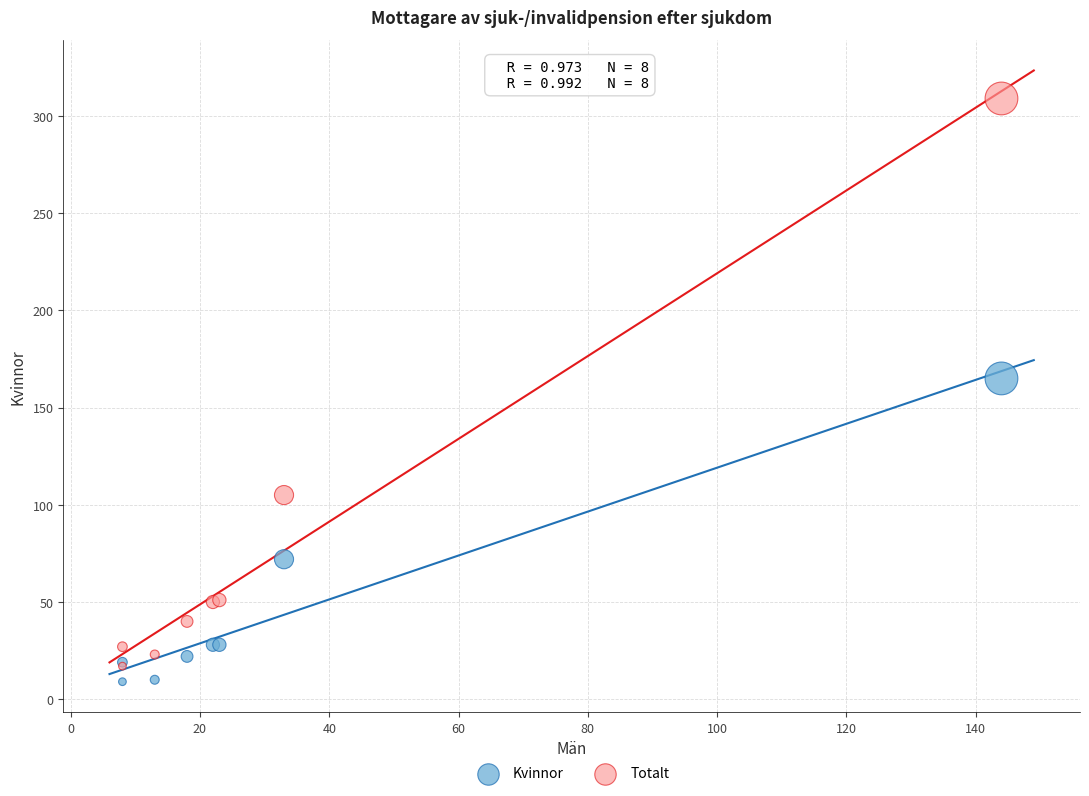

Which series reaches the minimum Y coordinate?

Kvinnor